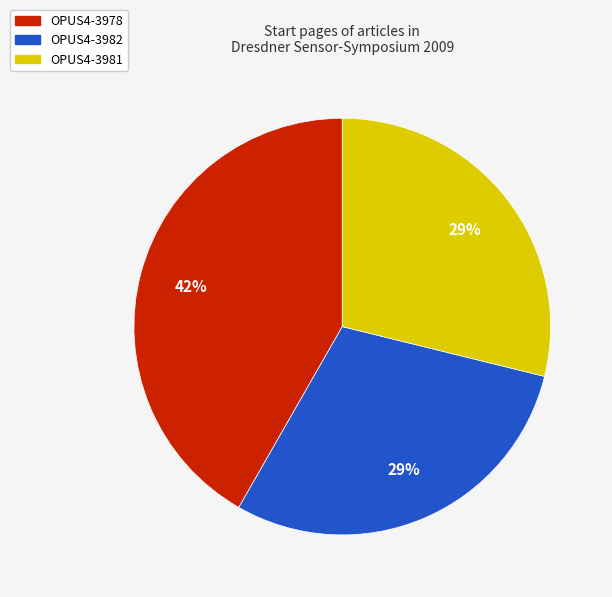

Is the sum of OPUS4-3982 and OPUS4-3981 greater than half?

Yes